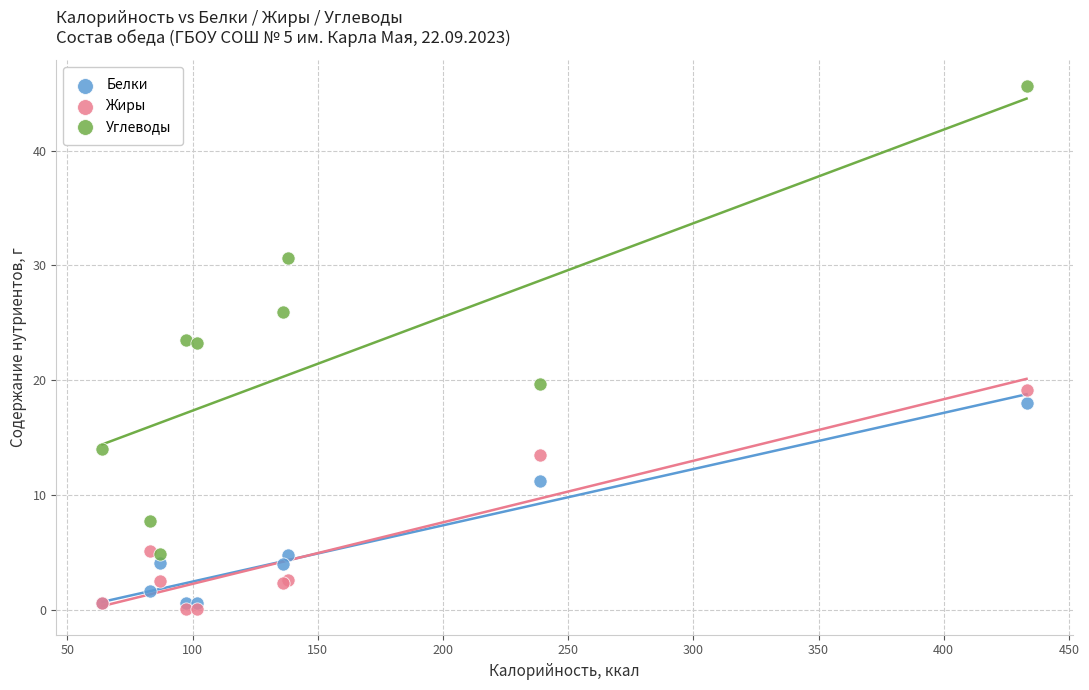

Which series has the widest spread of Y values?

Углеводы